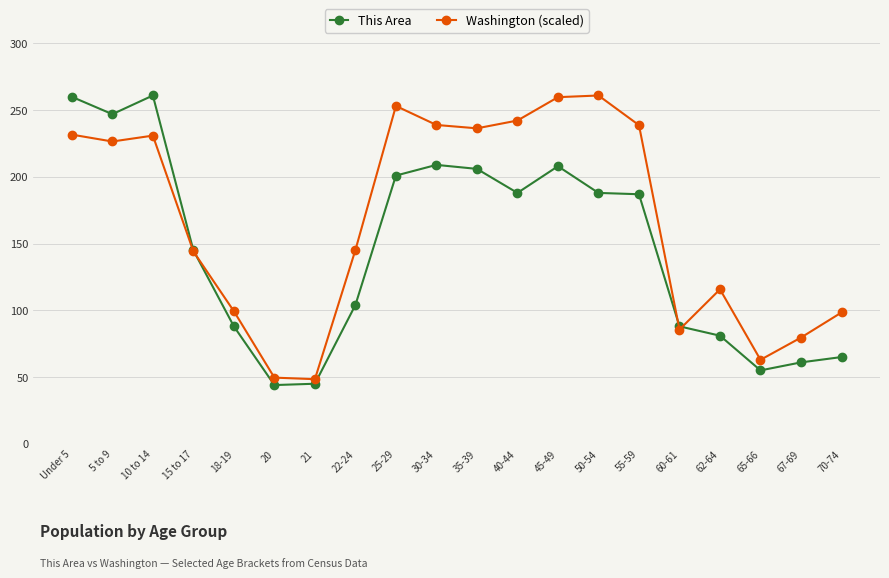

What are all the series names shown in the legend?

This Area, Washington (scaled)